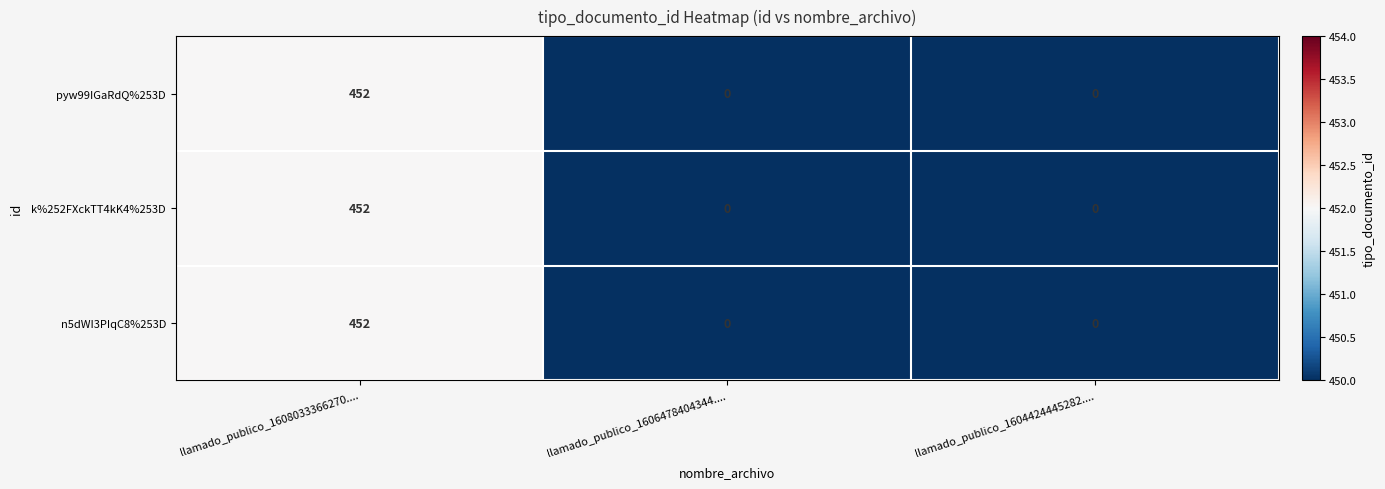

What is the maximum value for k%252FXckTT4kK4%253D?

452